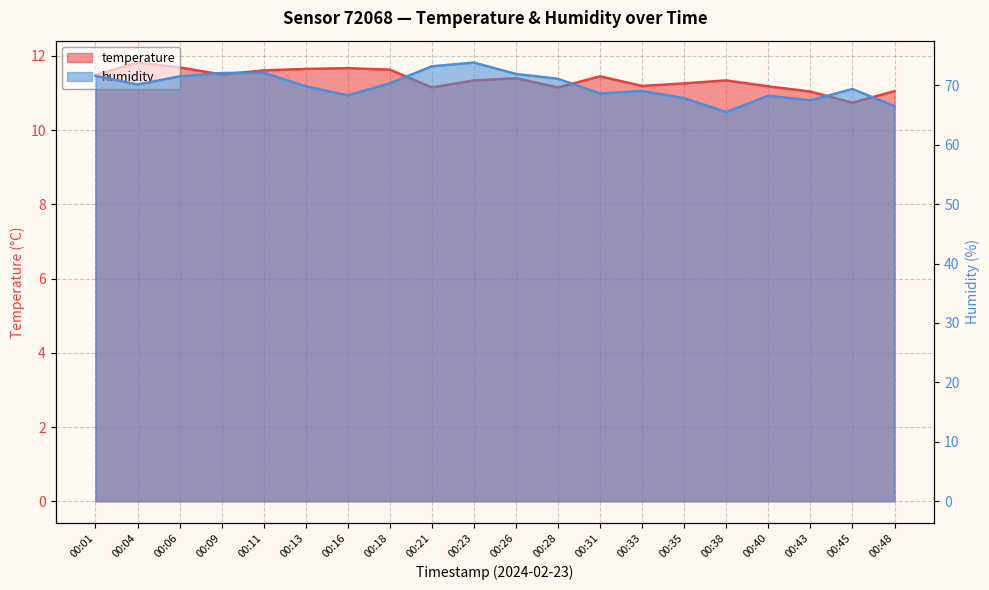

Where does the temperature series first go above 11?

00:01